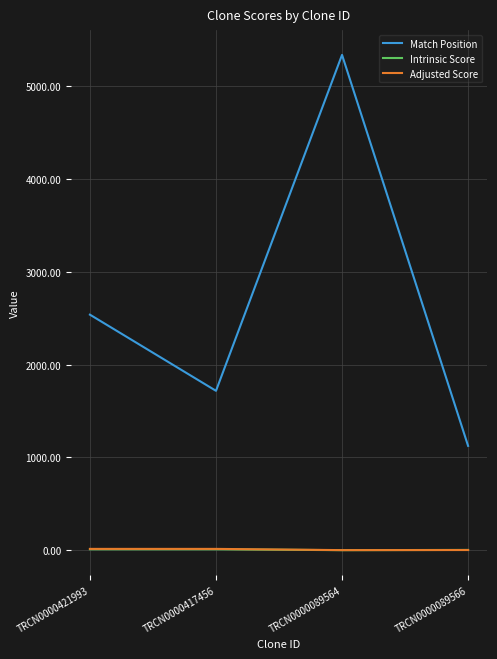

At which label is Match Position closest to 3229?

TRCN0000421993